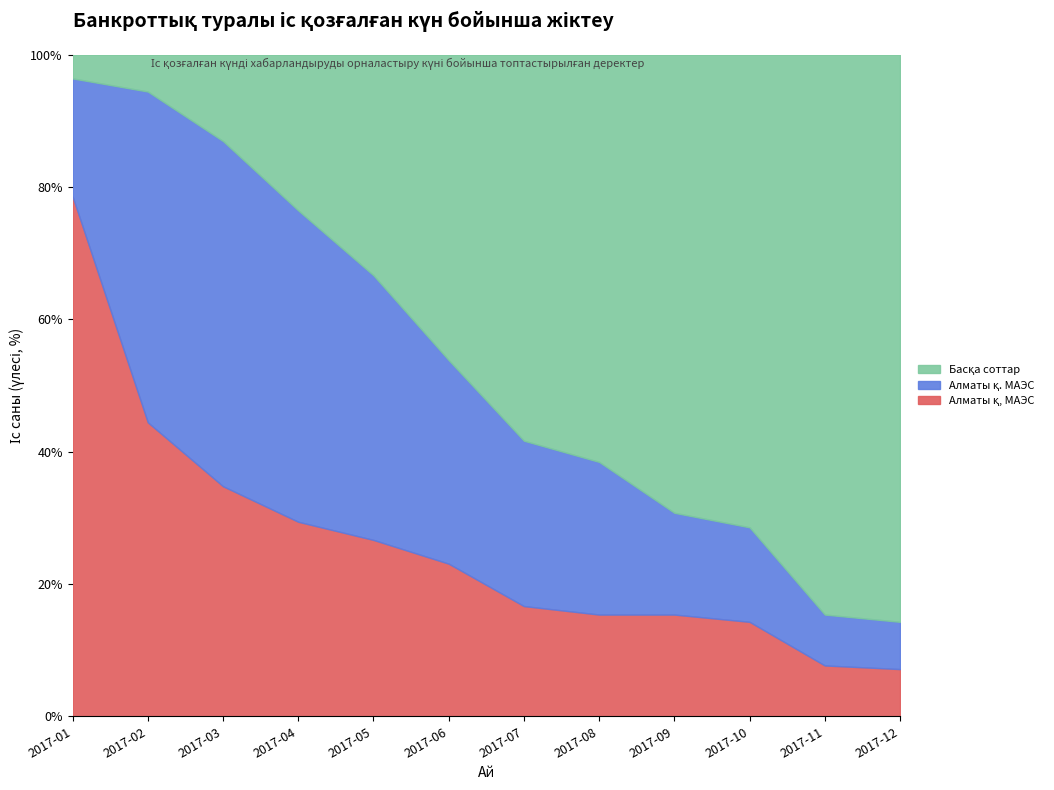

What is the total value across all series at 2017-07?

100.0